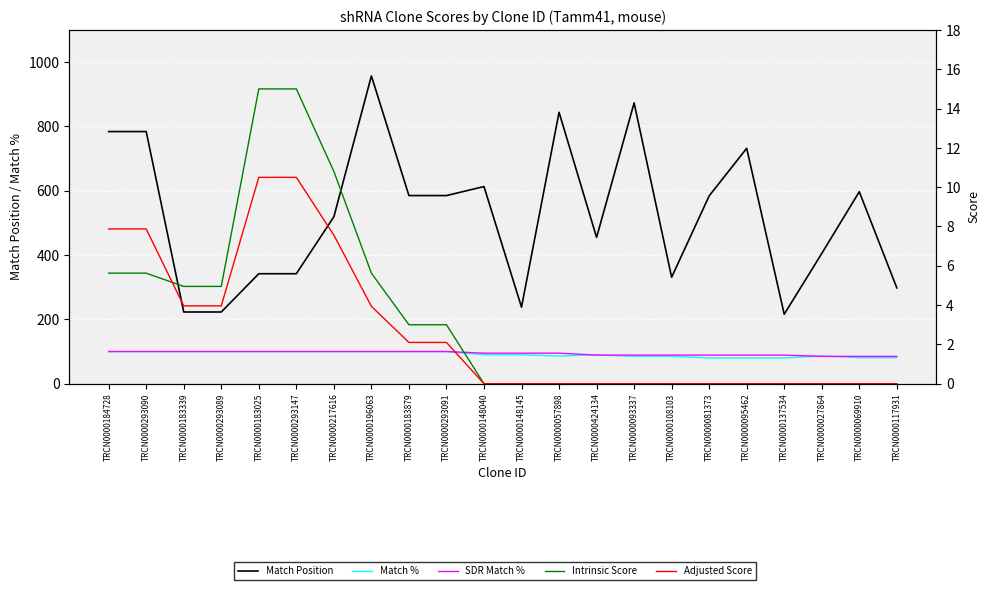

At which label is SDR Match % closest to 92?

TRCN0000148040